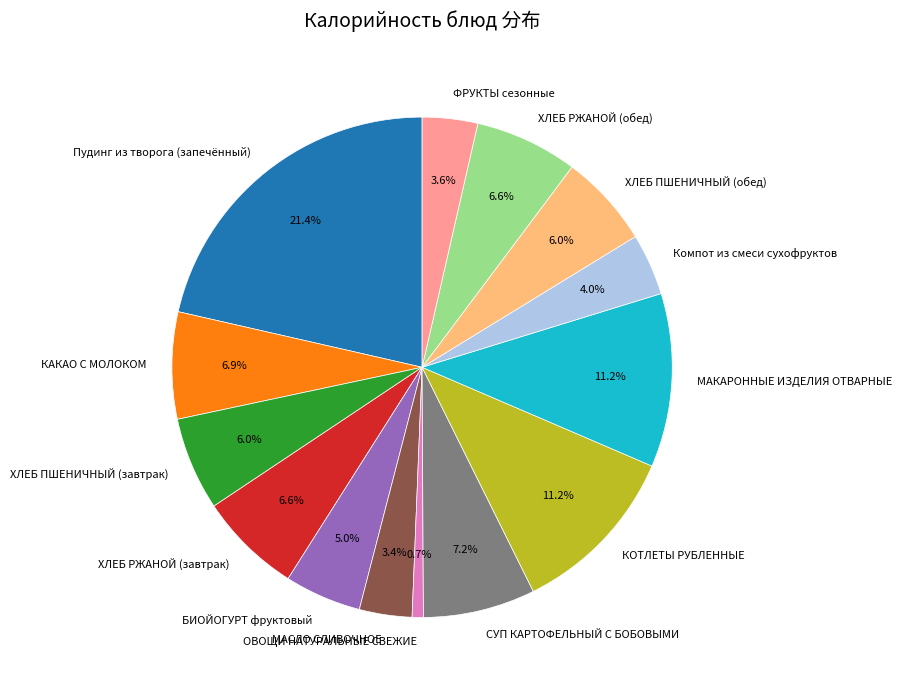

Which slice is the smallest?

ОВОЩИ НАТУРАЛЬНЫЕ СВЕЖИЕ